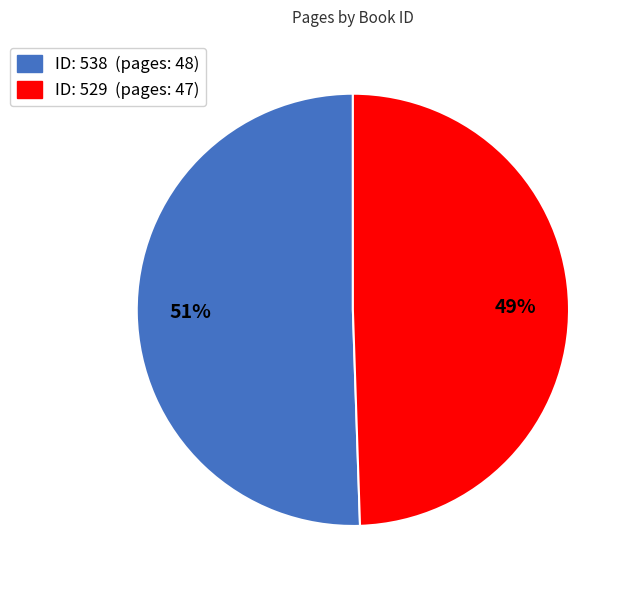

To the nearest percent, what is the average slice percentage?

50%